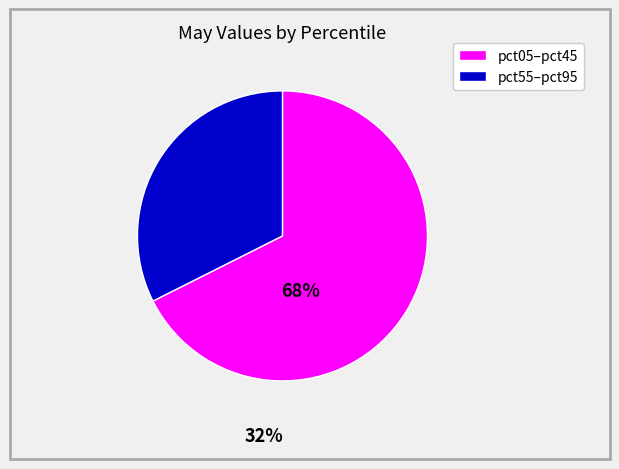

Does any single category account for the majority?

Yes